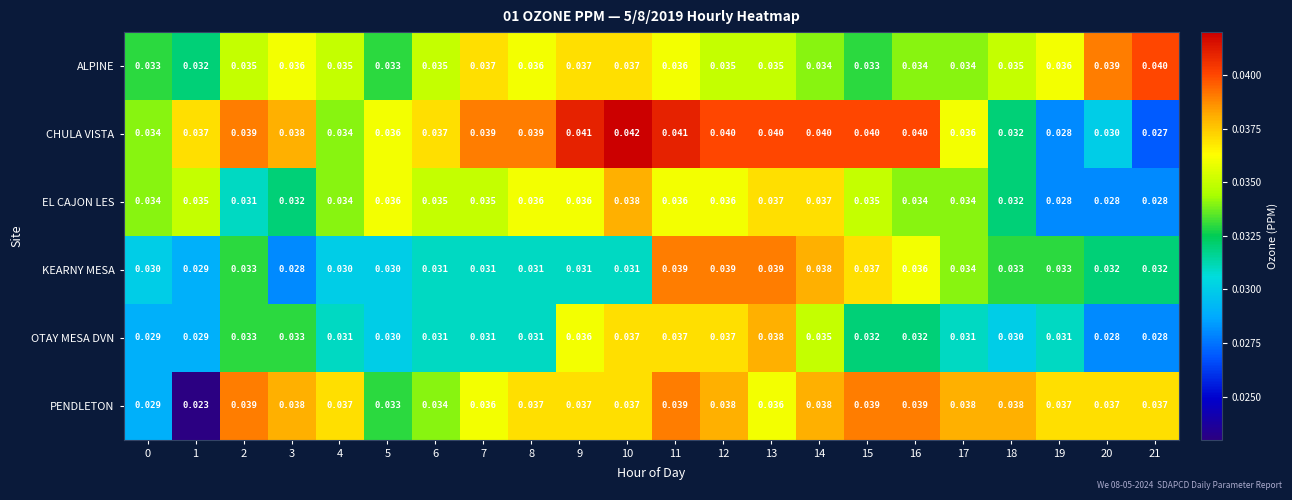

Rank the series at 13 from highest to lowest value.

CHULA VISTA, KEARNY MESA, OTAY MESA DVN, EL CAJON LES, PENDLETON, ALPINE